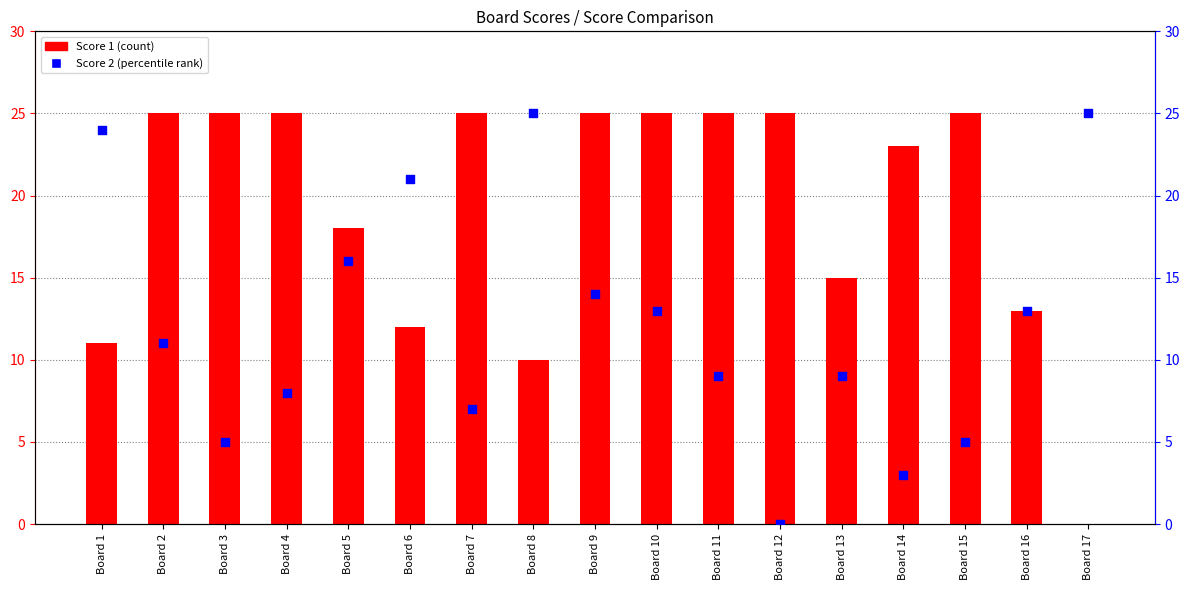

What are all the series names shown in the legend?

Score 1, Score 2